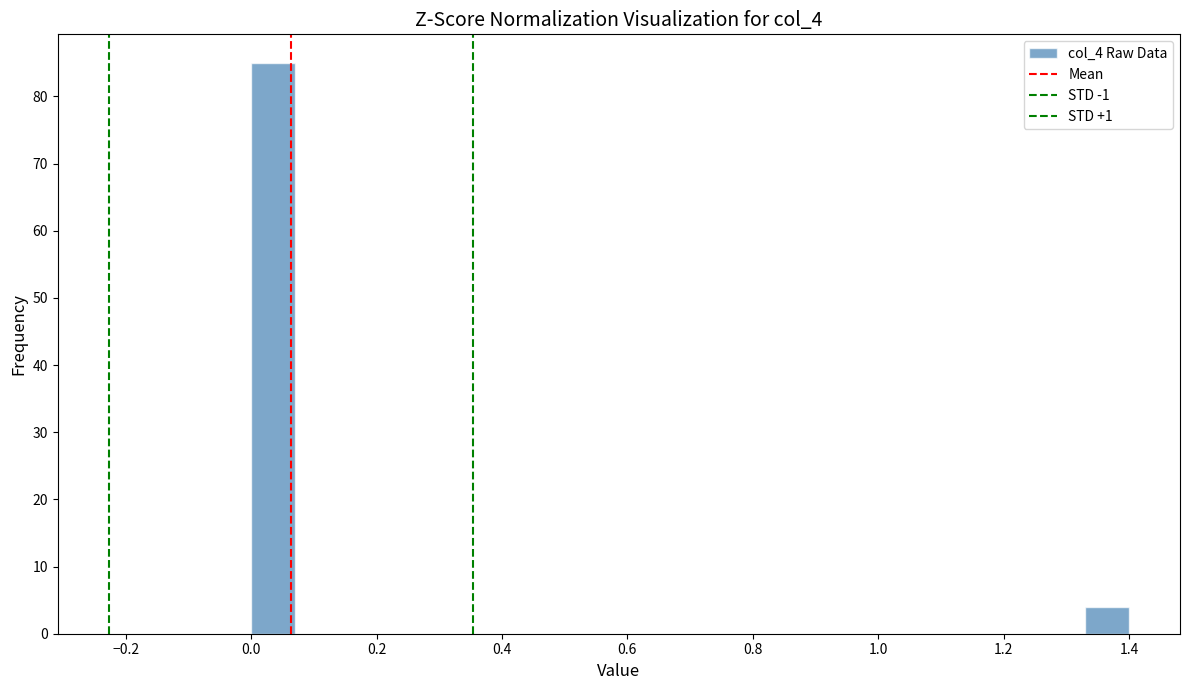

Read against the x-axis, roughly where is the centre of the tallest bar?

0.04